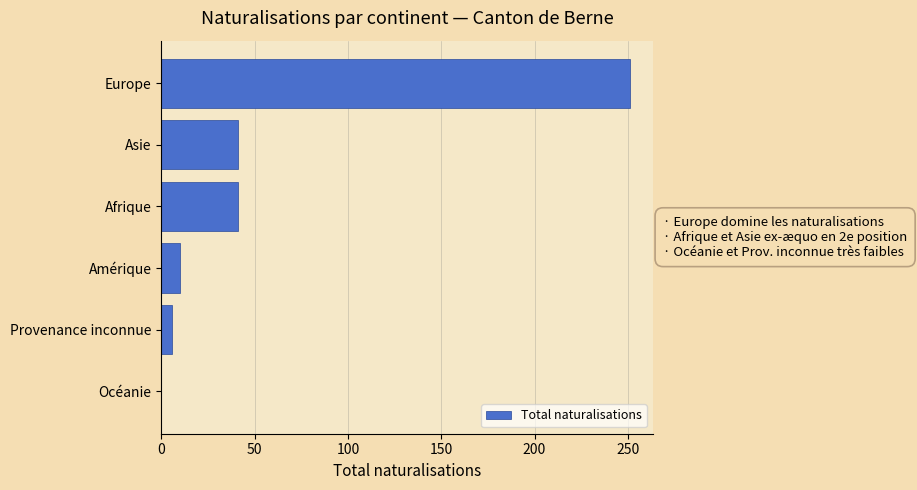

What is the average value?

58